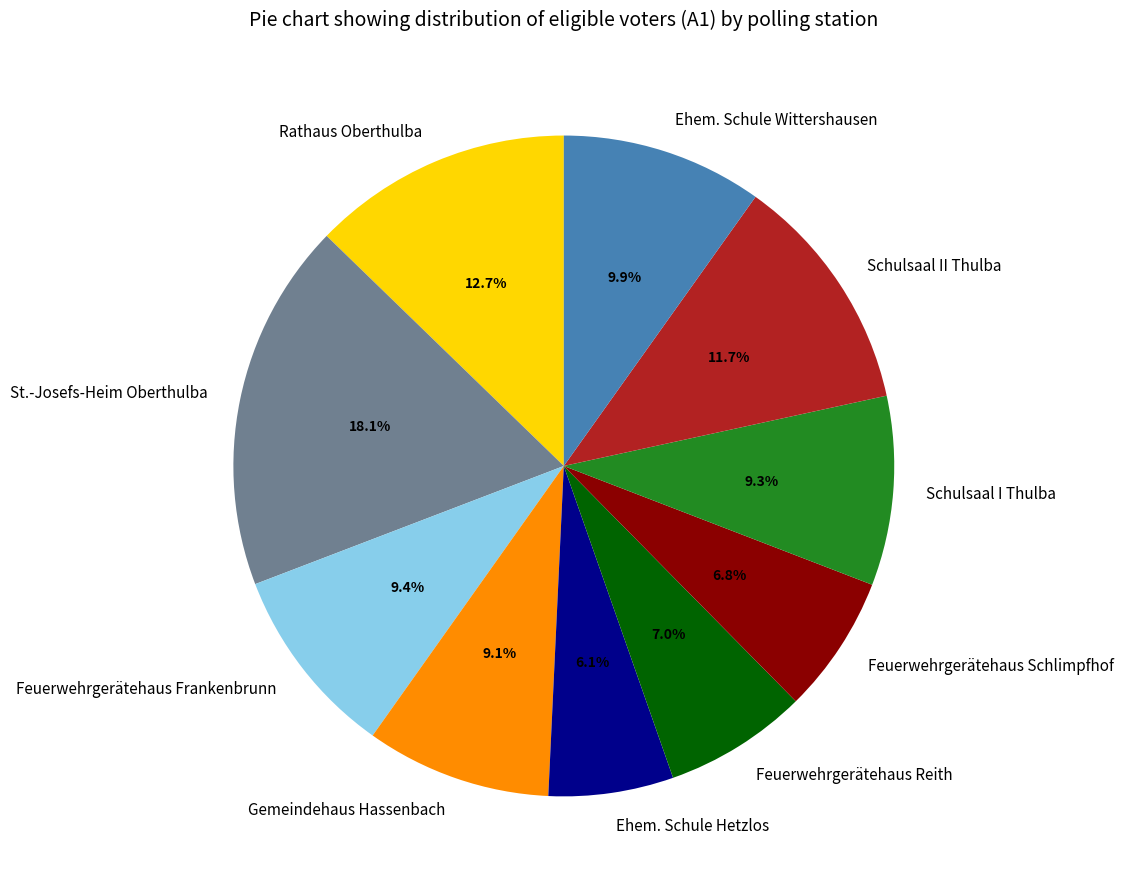

How many slices are in this pie chart?

10